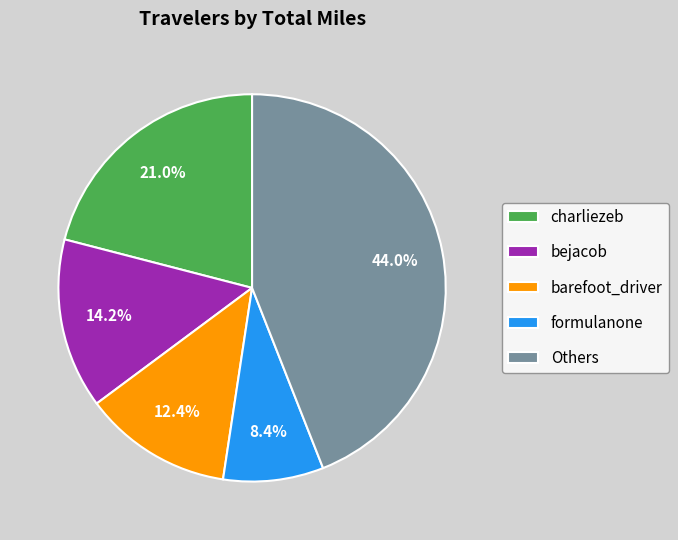

What is the largest slice in the pie chart?

Others